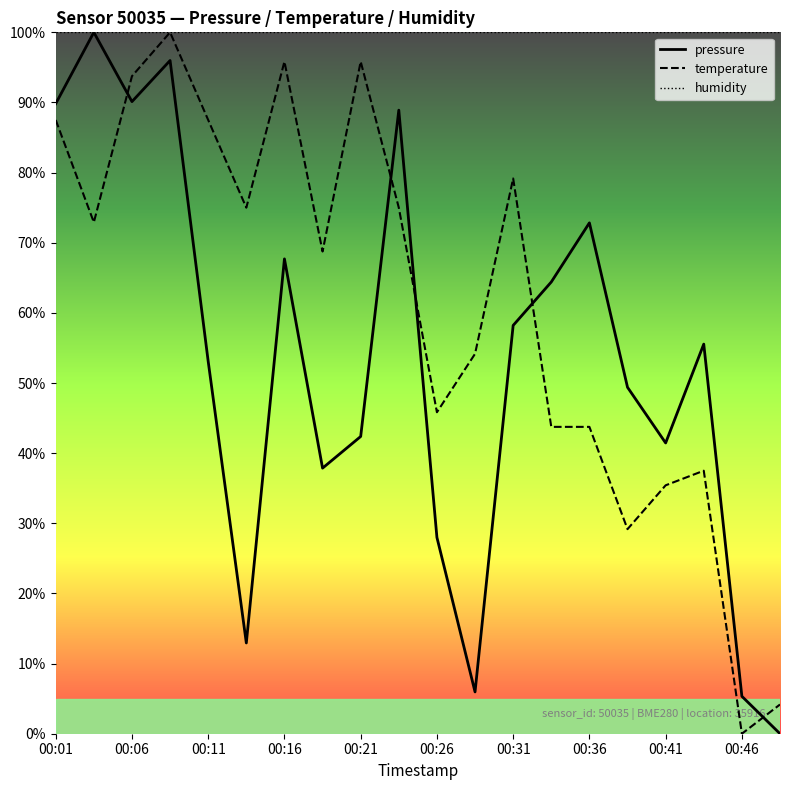

Which series has the largest total across all categories?

humidity